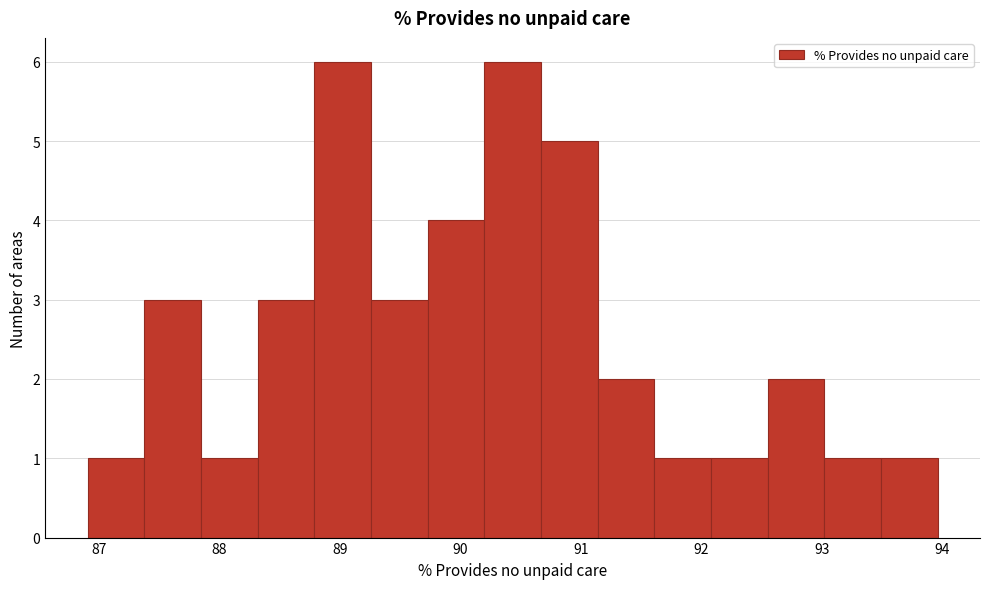

Reading left to right, list every bar in this chart as the range it spans on the x-axis followed by its height. Neither the bar edges nor the heights are printed on the chart, so give them approximately, as read against the axes.

86.9 to 87.4: 1
87.4 to 87.8: 3
87.8 to 88.3: 1
88.3 to 88.8: 3
88.8 to 89.3: 6
89.3 to 89.7: 3
89.7 to 90.2: 4
90.2 to 90.7: 6
90.7 to 91.1: 5
91.1 to 91.6: 2
91.6 to 92.1: 1
92.1 to 92.5: 1
92.5 to 93.0: 2
93.0 to 93.5: 1
93.5 to 94.0: 1